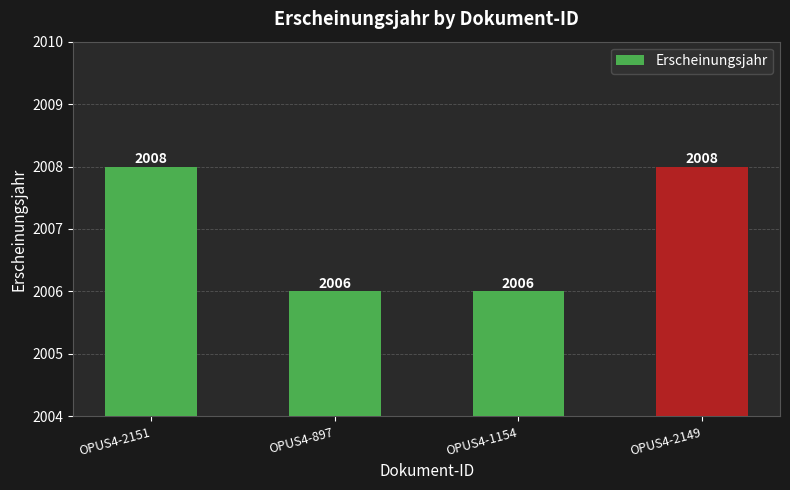

What is the change in value from OPUS4-897 to OPUS4-2149?

+2